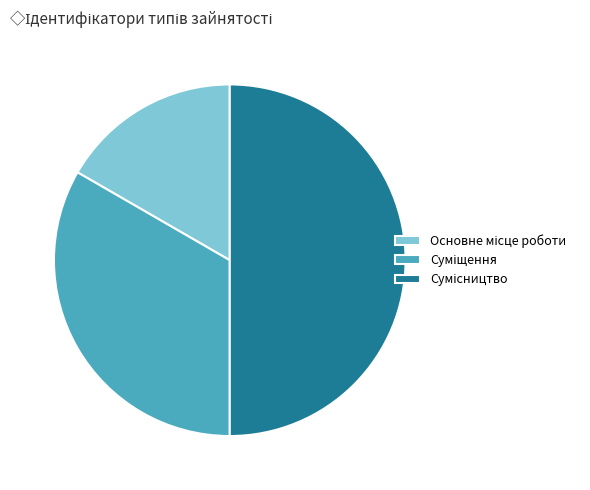

Which category has the biggest portion of the pie?

Сумісництво